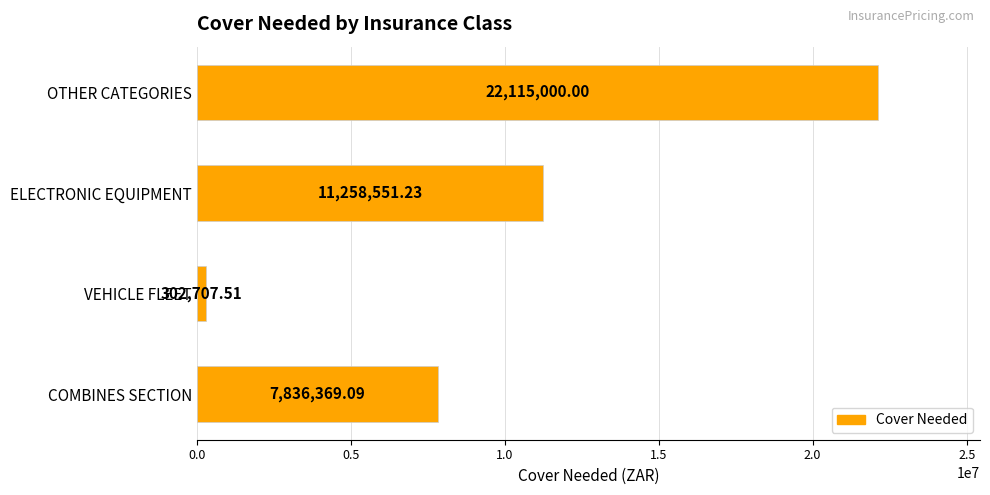

List the labels in order of value, largest first.

OTHER CATEGORIES, ELECTRONIC EQUIPMENT, COMBINES SECTION, VEHICLE FLEET